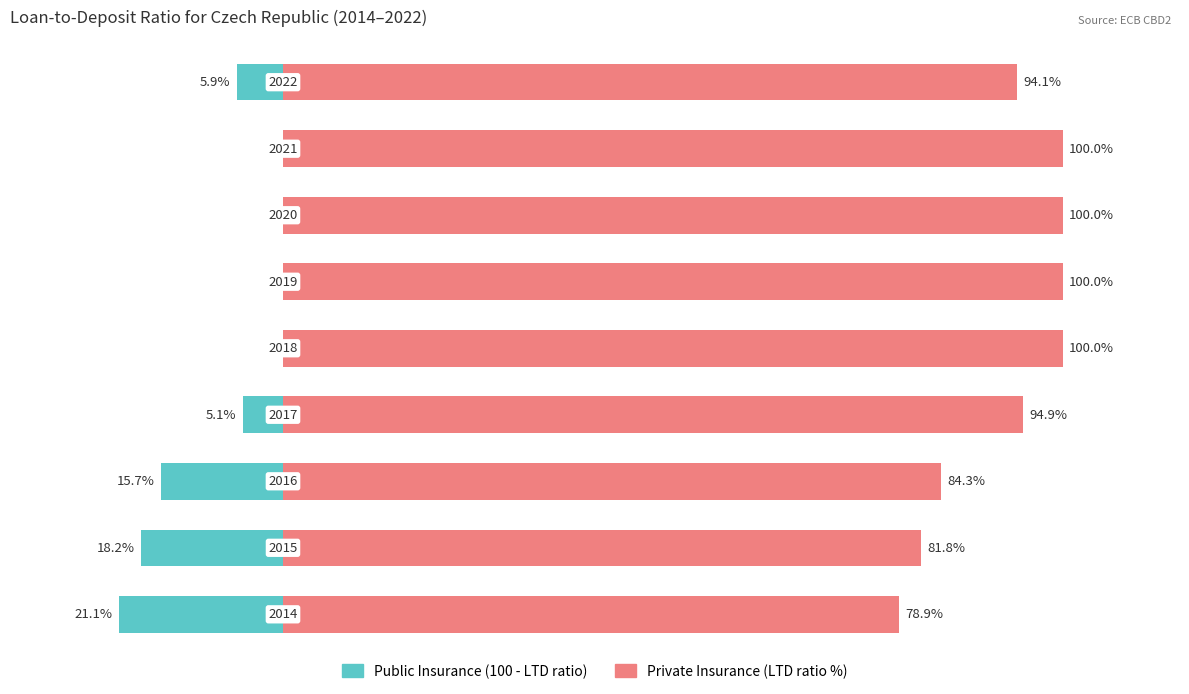

Rank the series by their maximum value, from highest to lowest.

Private Insurance (LTD ratio), Public Insurance (100 - LTD)